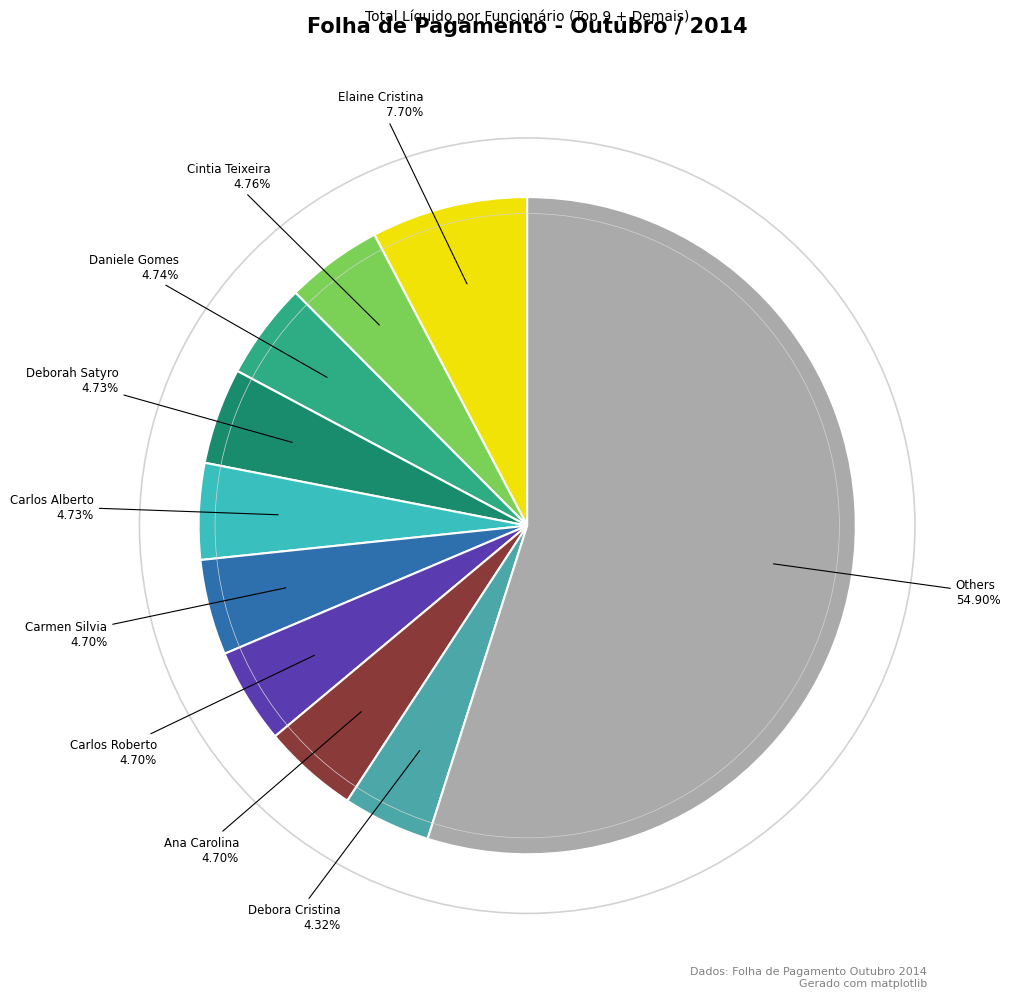

How many segments does this pie chart have?

10